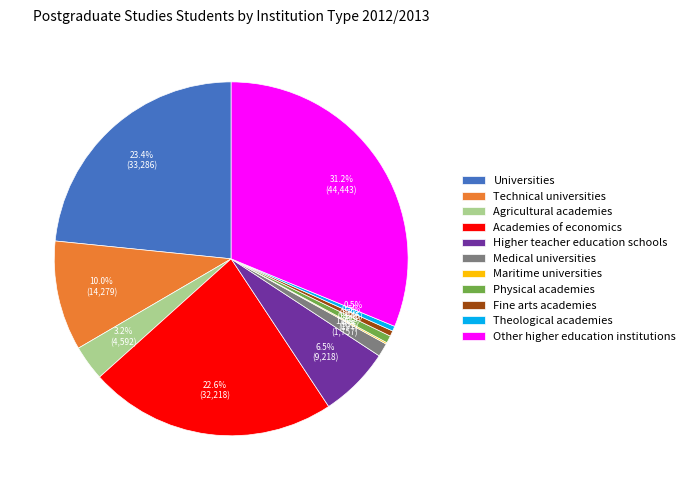

To the nearest percent, what is the average slice percentage?

9%